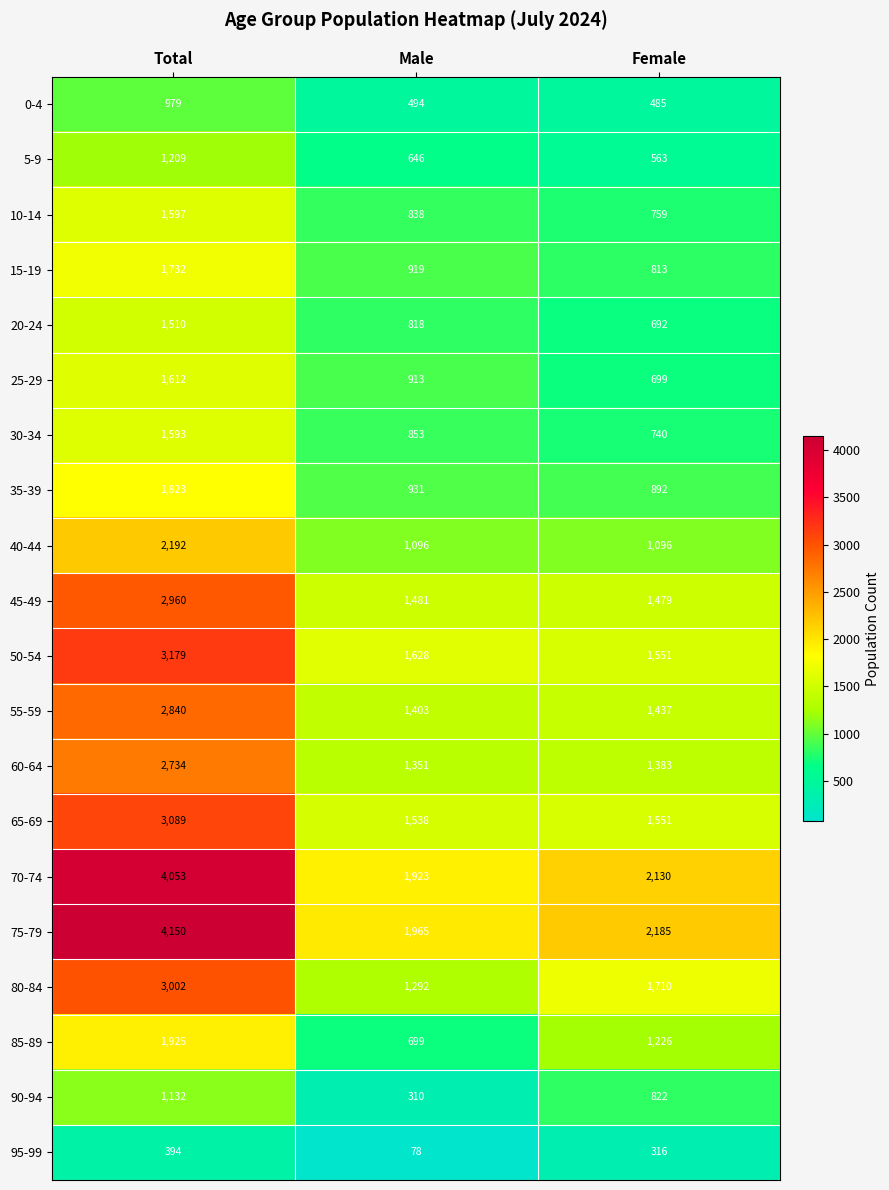

What is the average value of the 80-84 series?

2001